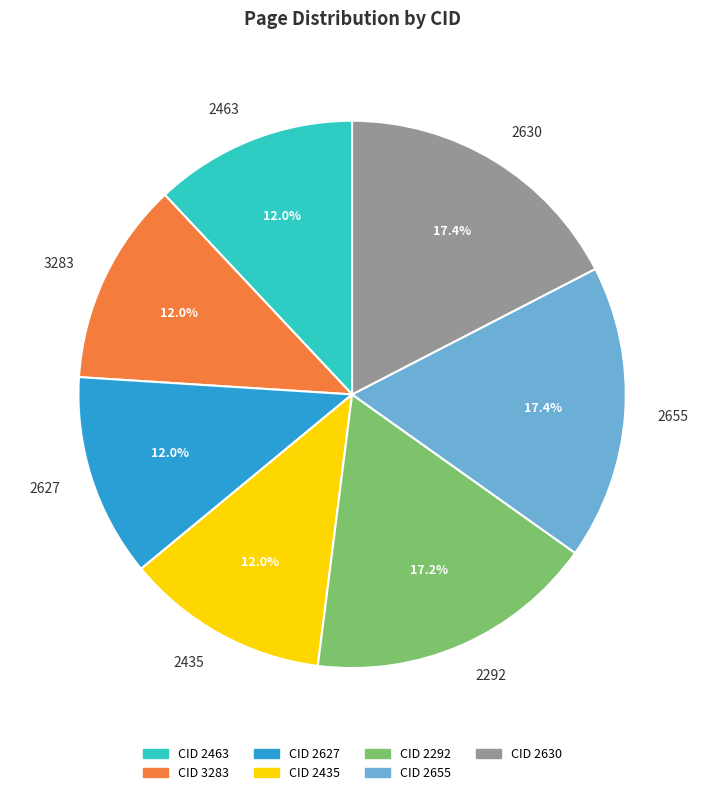

Count the number of slices in the pie.

7